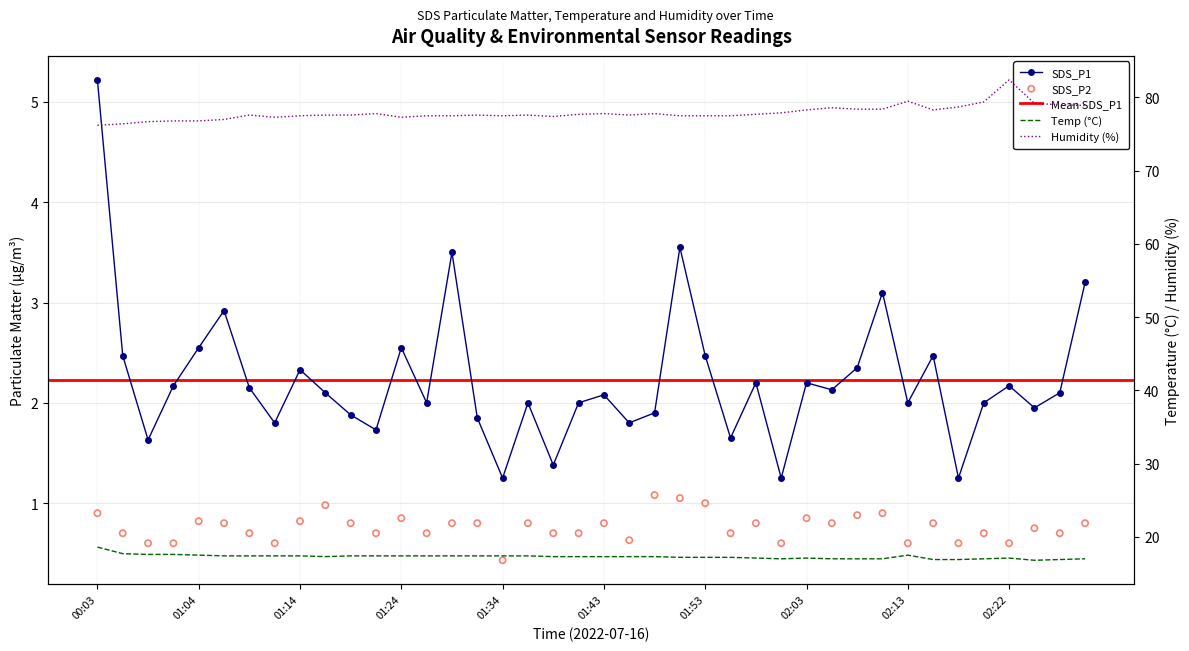

At which category is the sum across all series the highest?

02:22